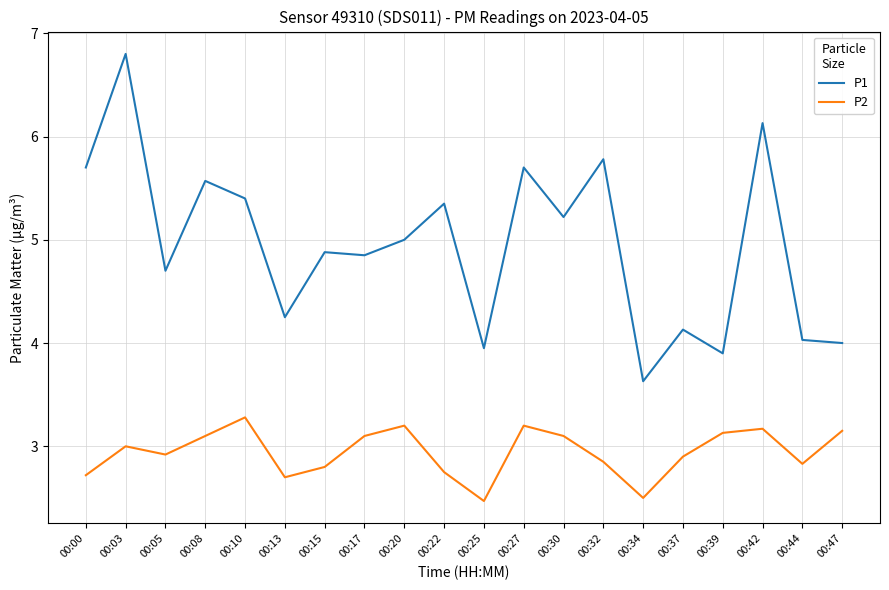

What is the difference between the maximum and minimum values in the P1 series?

3.2